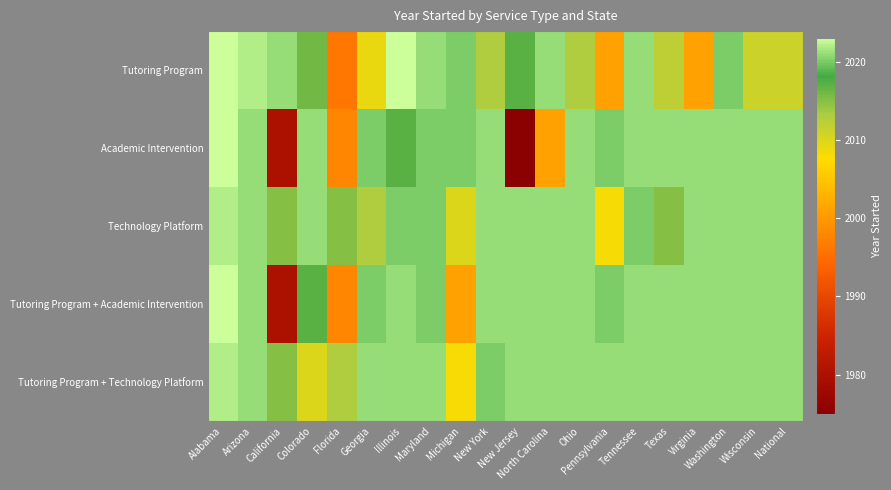

Which series has the largest total across all categories?

Tutoring Program + Technology Platform